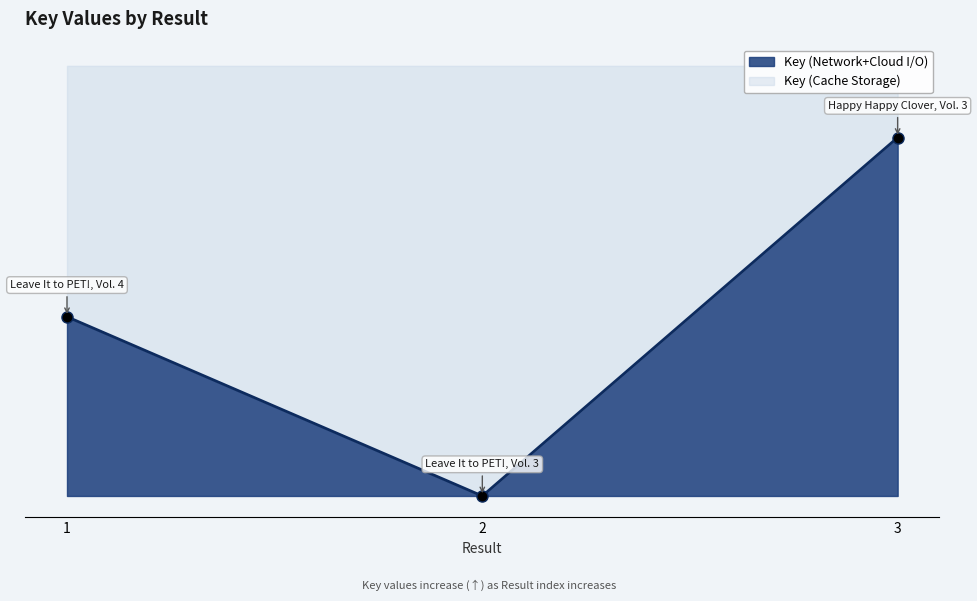

True or false: the data shows 24 at 1.

False